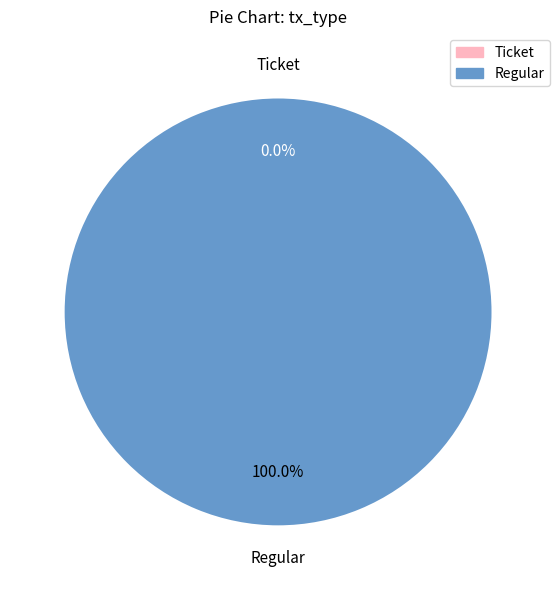

Is there any slice that represents more than half of the pie?

Yes